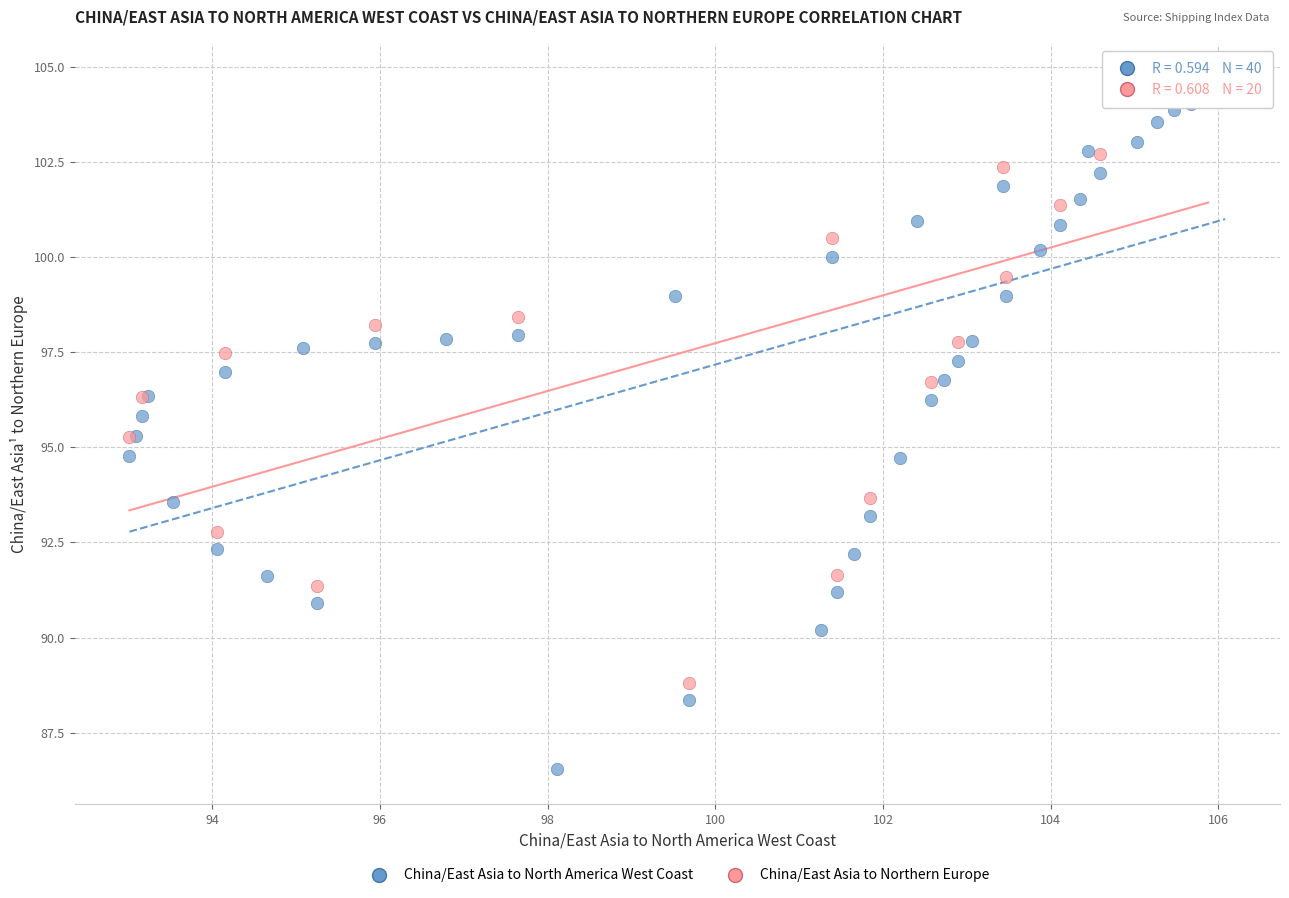

Which series contains the lowest Y value?

China/East Asia to North America West Coast